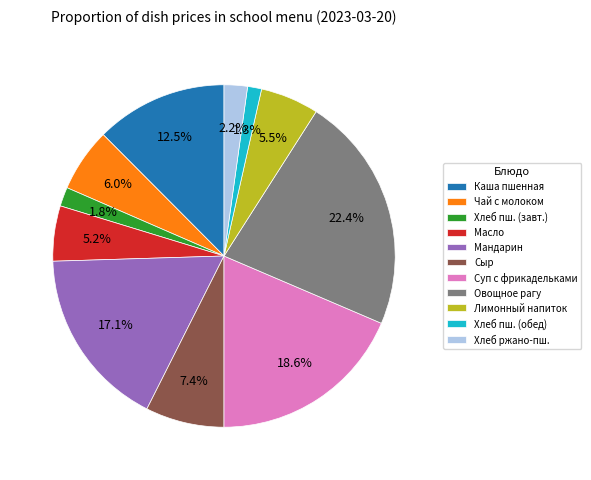

Which has a higher value, Овощное рагу or Хлеб ржано-пш.?

Овощное рагу